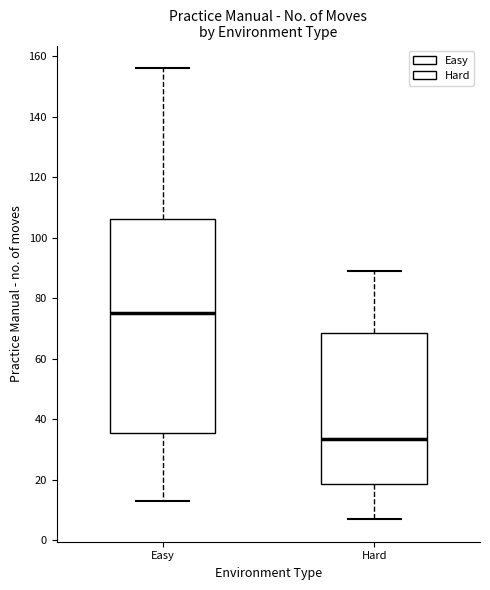

Which box's median line is the highest?

Easy